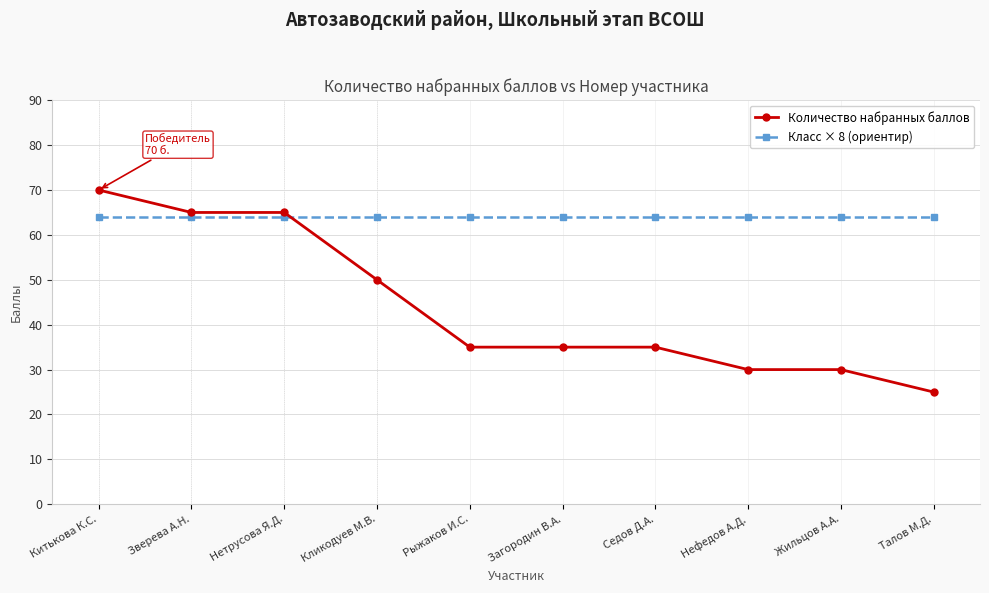

True or false: Класс × 8 (ориентир) has a value of 14 at Жильцов А.А..

False